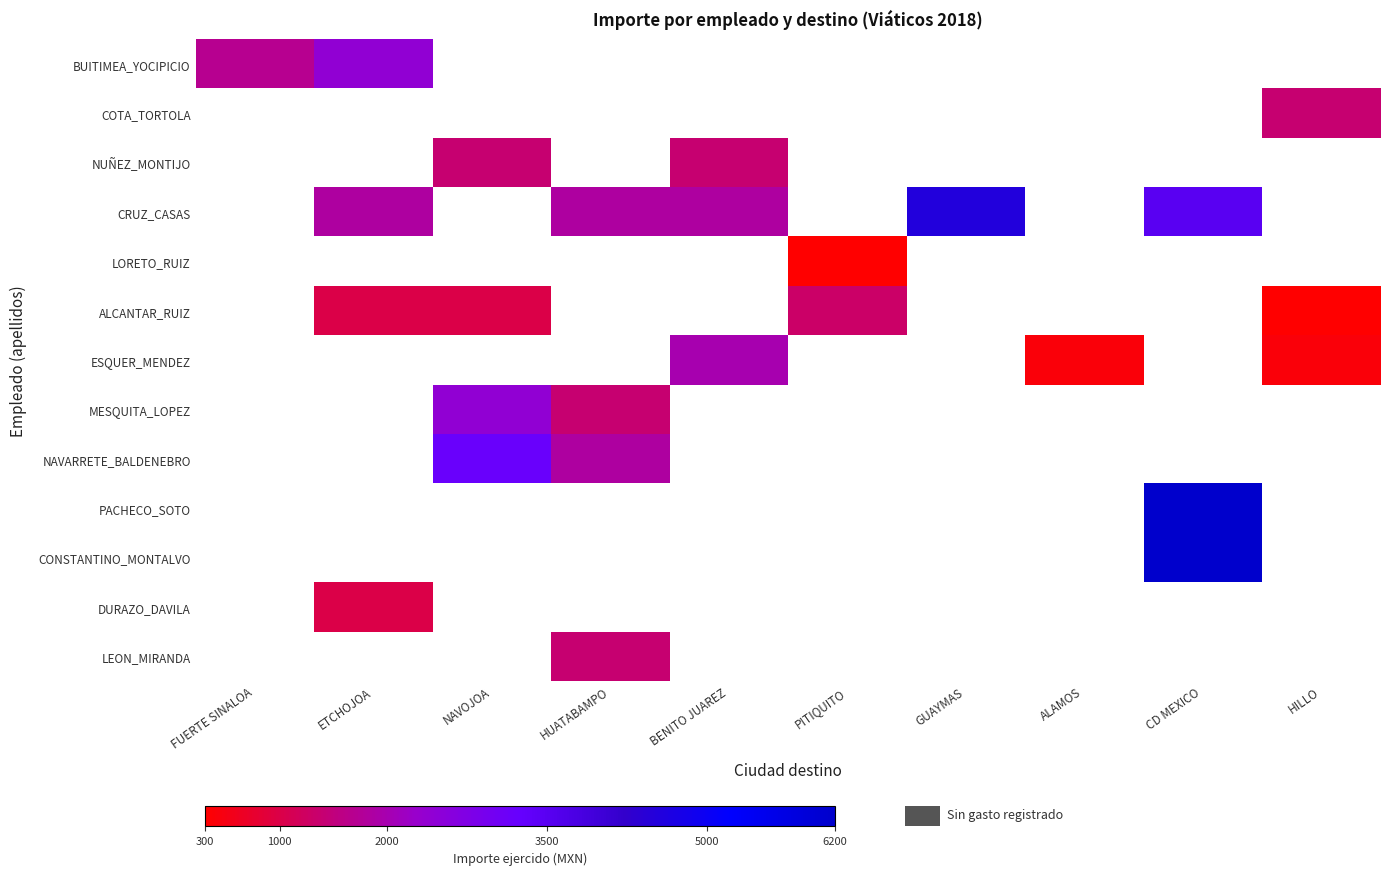

Is the value of ALCANTAR_RUIZ at HILLO greater than the value of BUITIMEA_YOCIPICIO at FUERTE SINALOA?

No